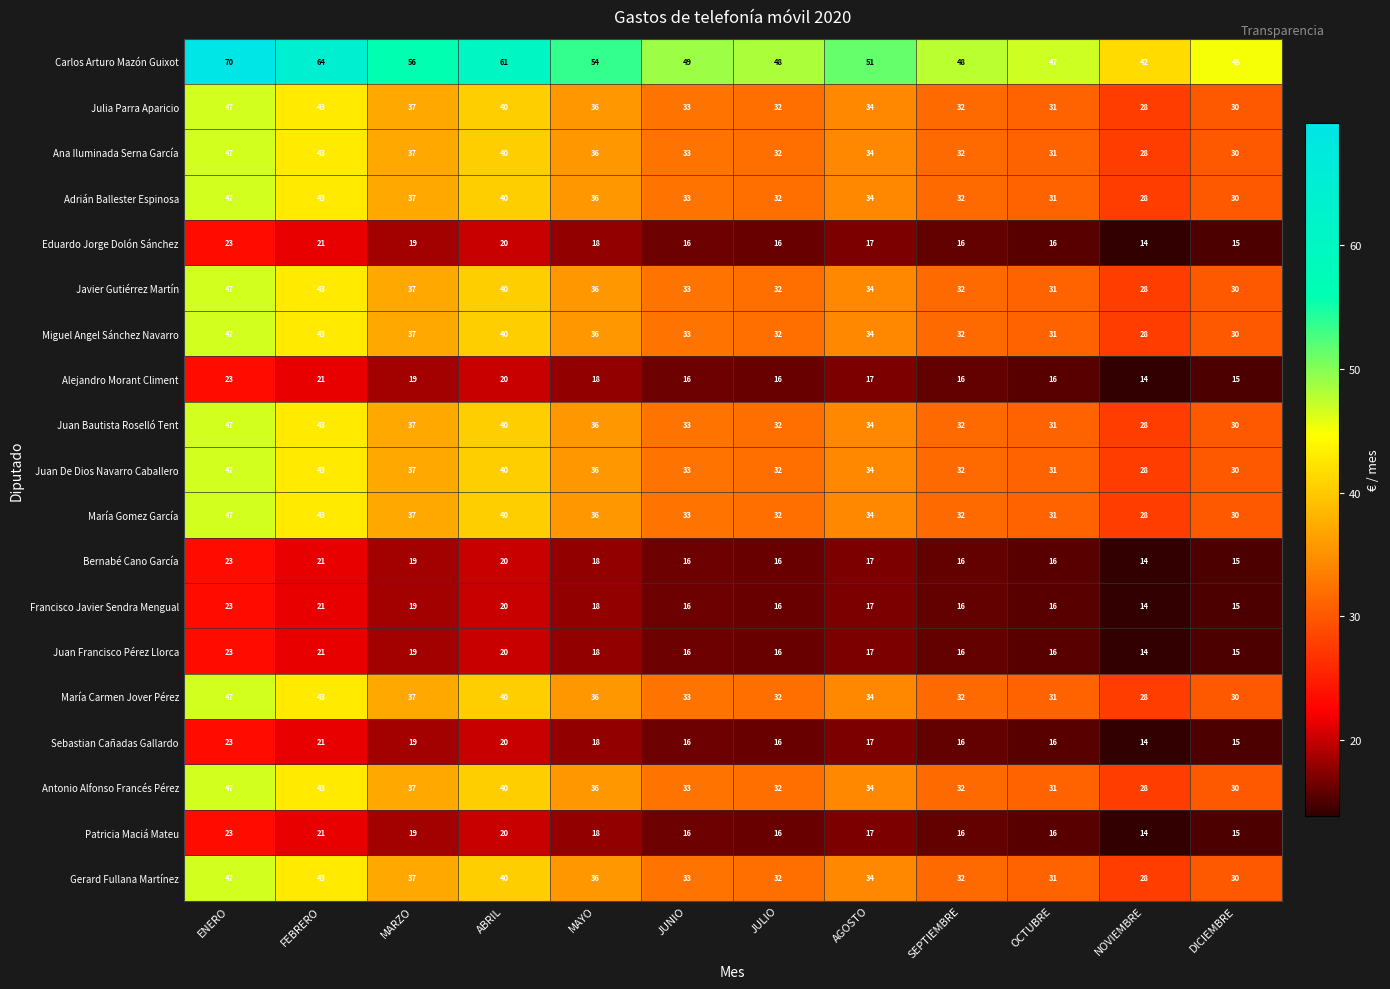

What is the difference between the Bernabé Cano García values at ABRIL and ENERO?

3